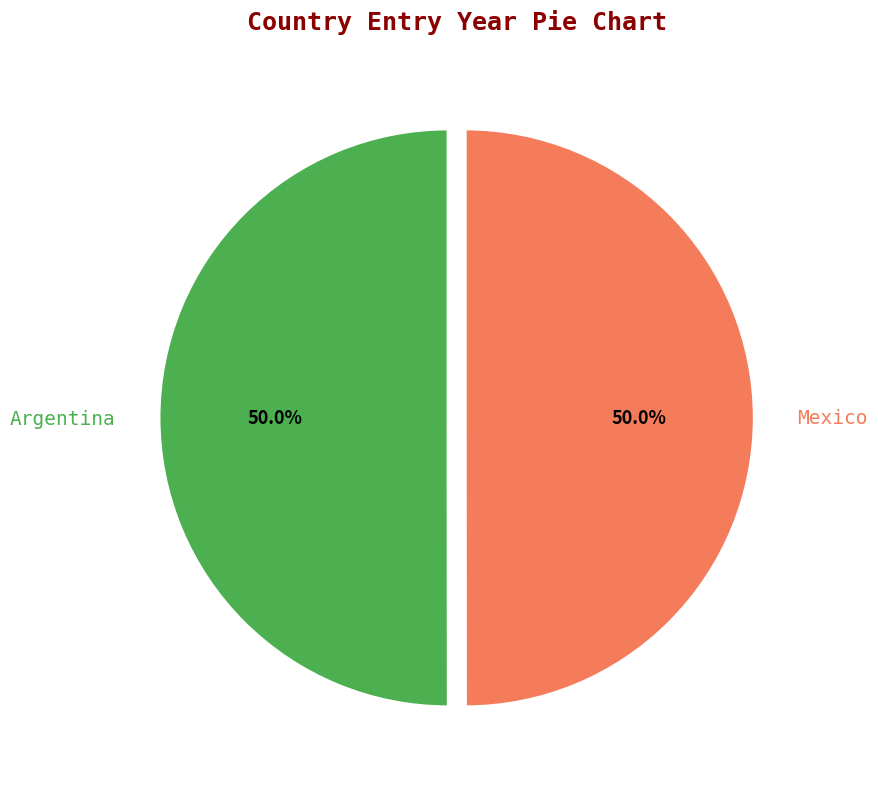

Combined, do Argentina and Mexico account for over 50%?

Yes